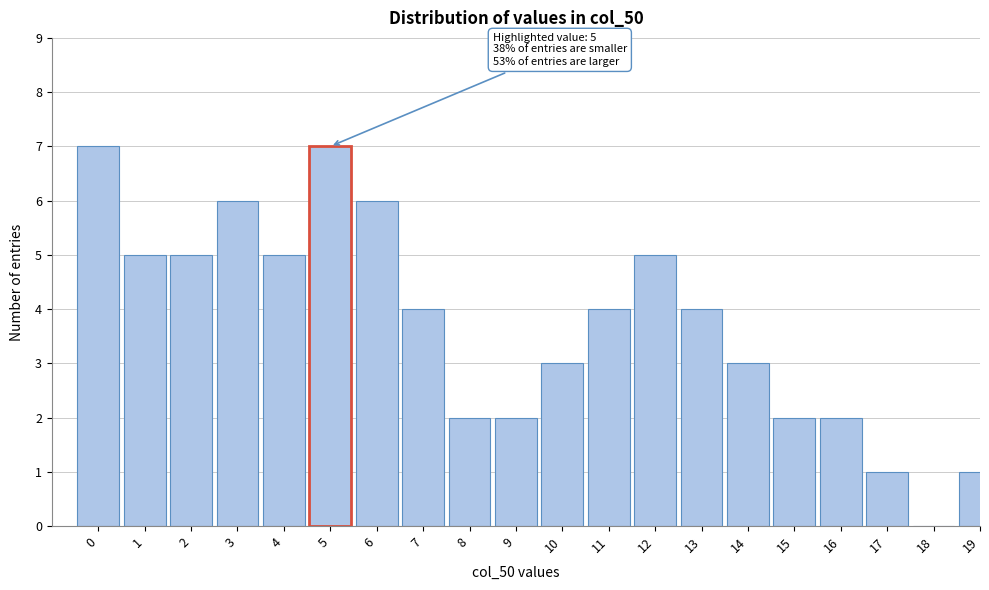

Reading left to right, transcribe all the data shown in this chart.

0=7	1=5	2=5	3=6	4=5	5=7	6=6	7=4	8=2	9=2	10=3	11=4	12=5	13=4	14=3	15=2	16=2	17=1	18=0	19=1